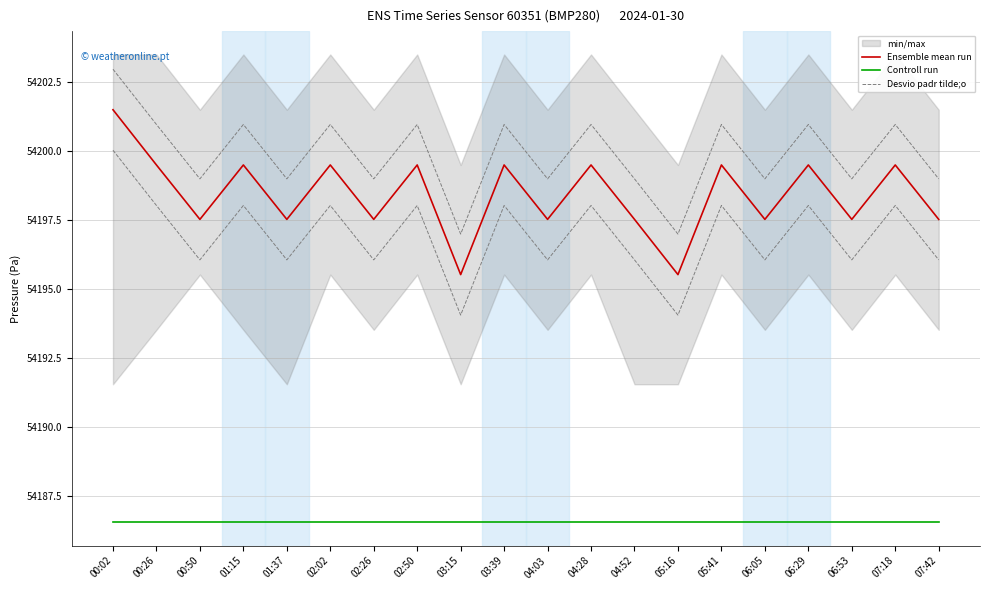

What is the sum of the Controll run values at 04:52 and 05:16?

108373.1